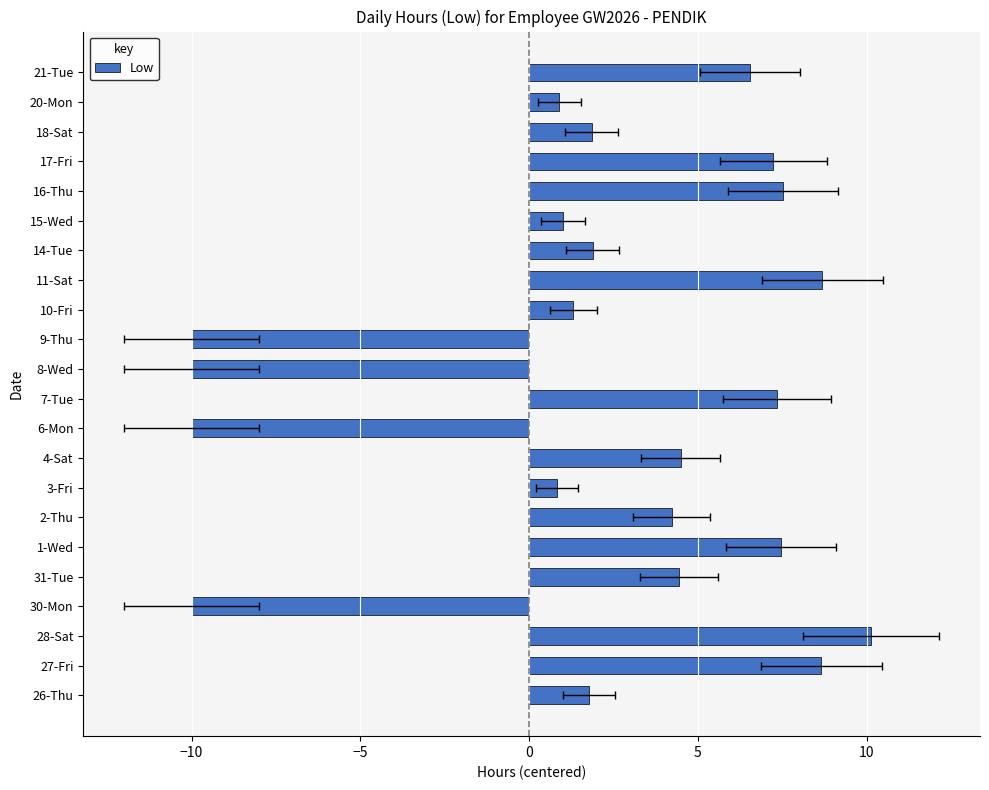

The chart shows a value of 4.4 at 31-Tue. True or false?

True